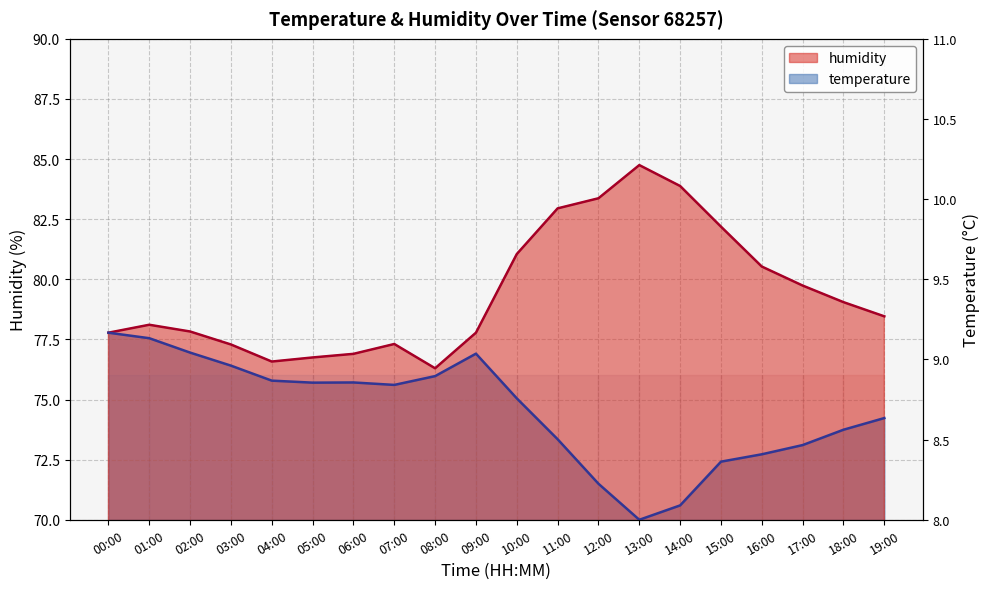

Which series has the largest total across all categories?

humidity